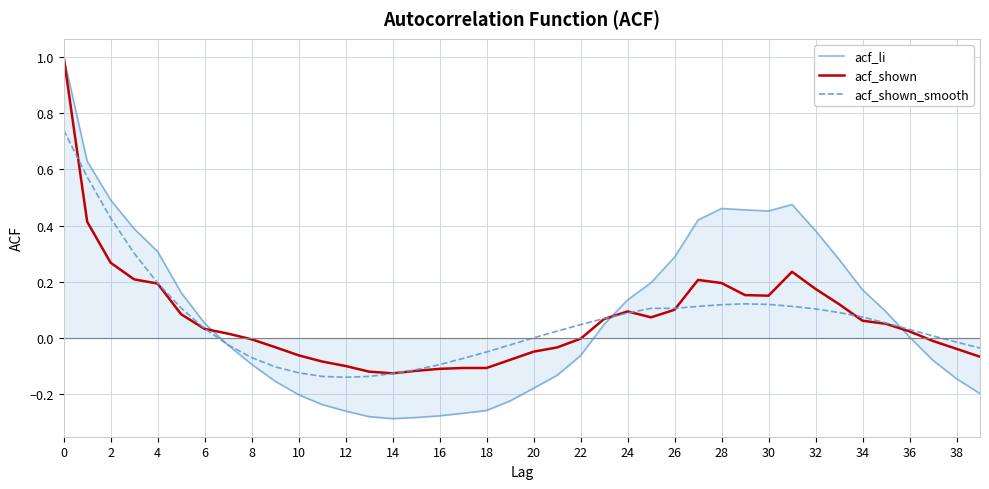

What is the maximum value for acf_shown?

1.0